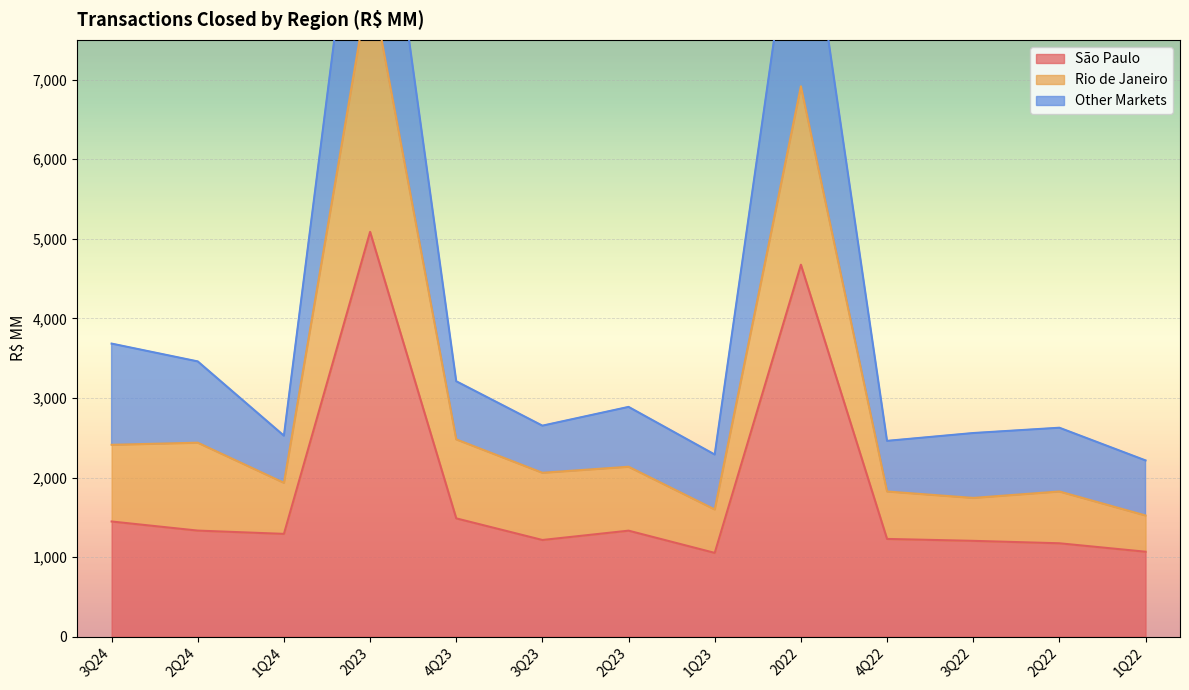

True or false: São Paulo has a value of 5087.5 at 2023.

True